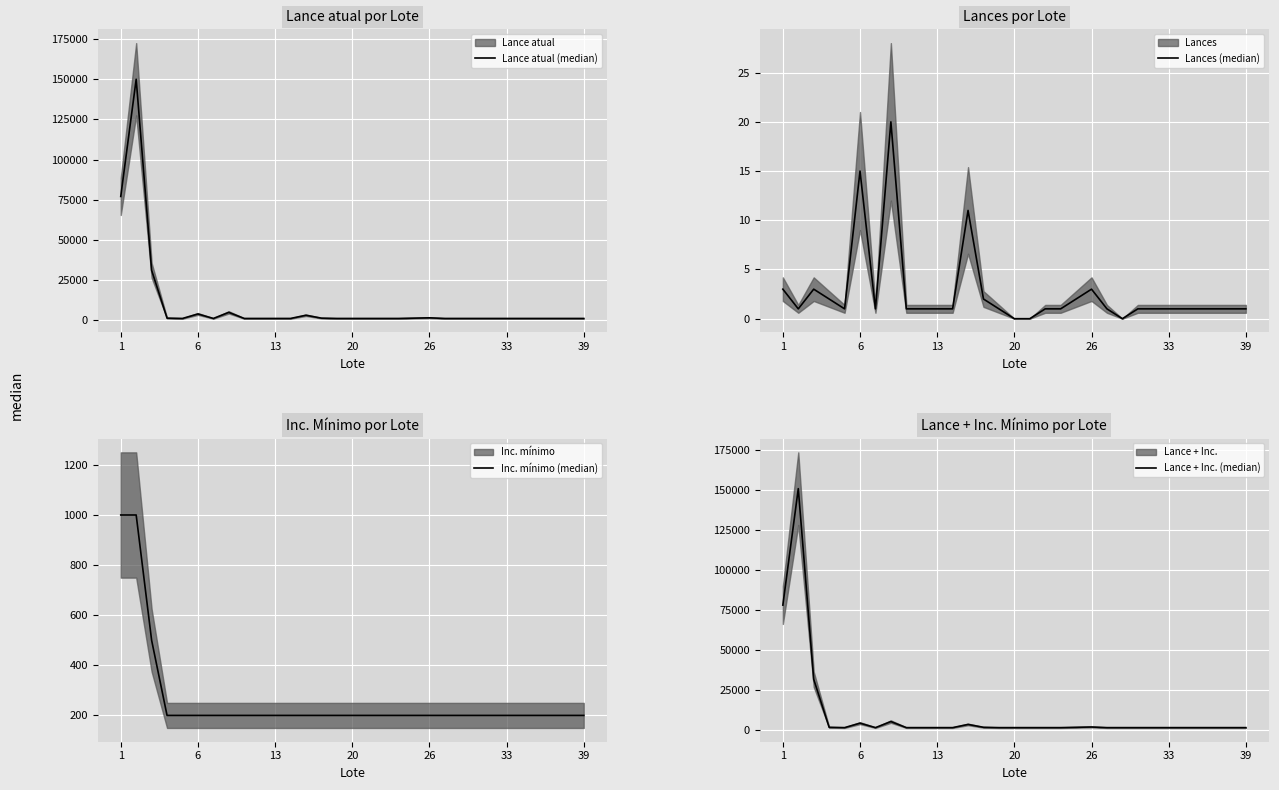

The value of Lances (median) at 20 is 0. True or false?

True